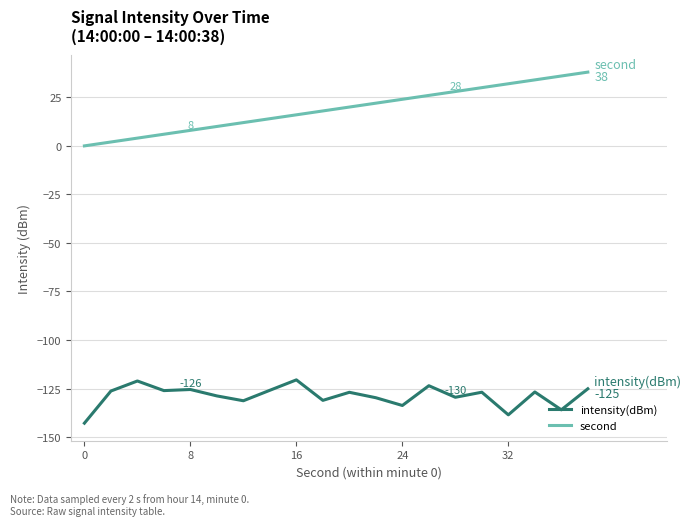

True or false: intensity(dBm) and second cross at least once.

False